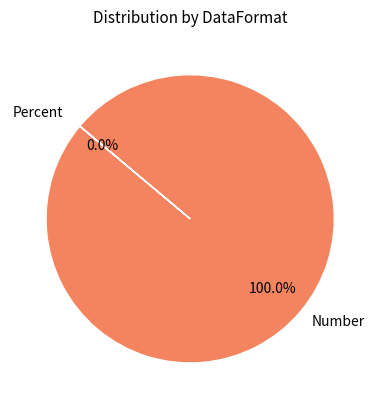

What is the total percentage of Percent and Number?

100.0%